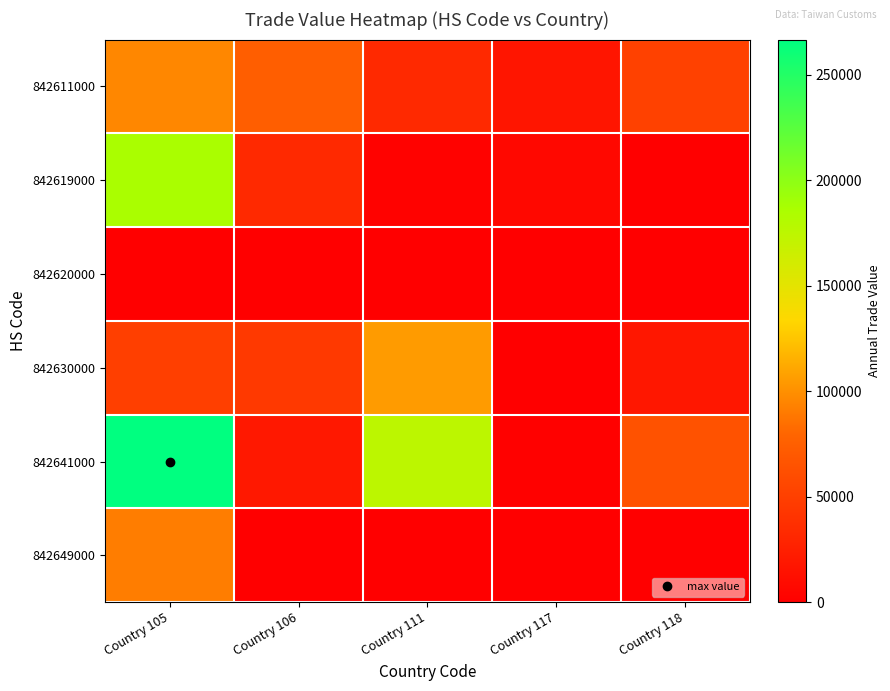

List the series in order of their peak value, highest first.

842641000, 842619000, 842630000, 842611000, 842649000, 842620000